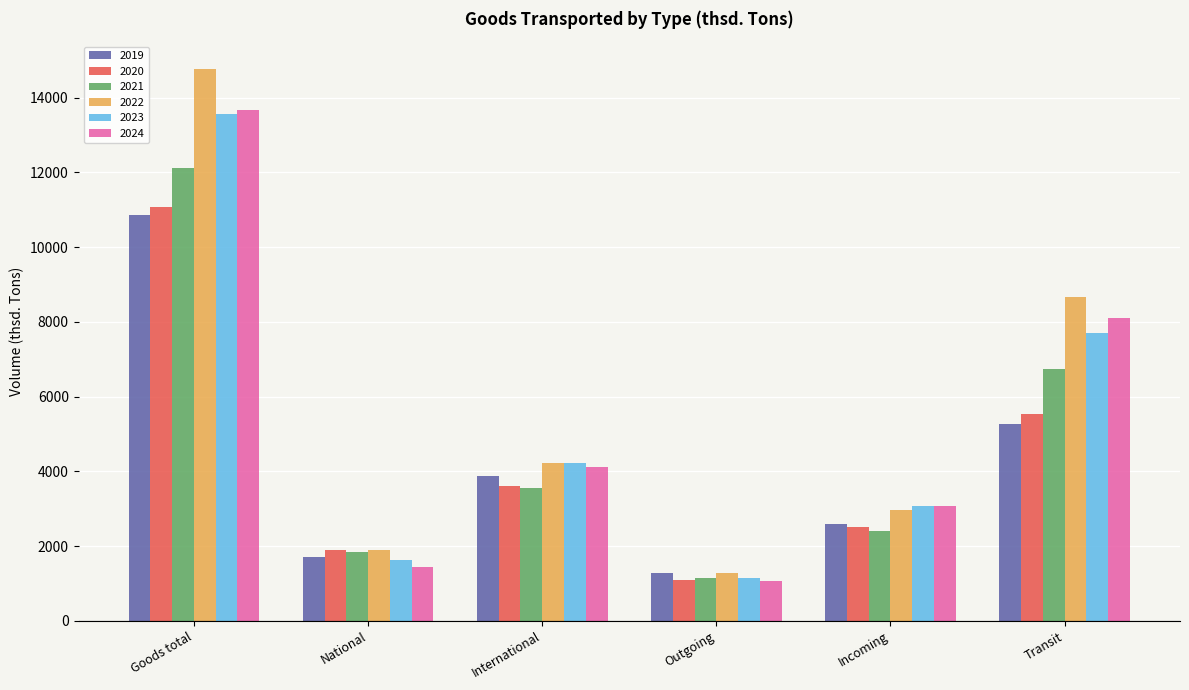

What is the difference between the highest and lowest values at International?

669.5